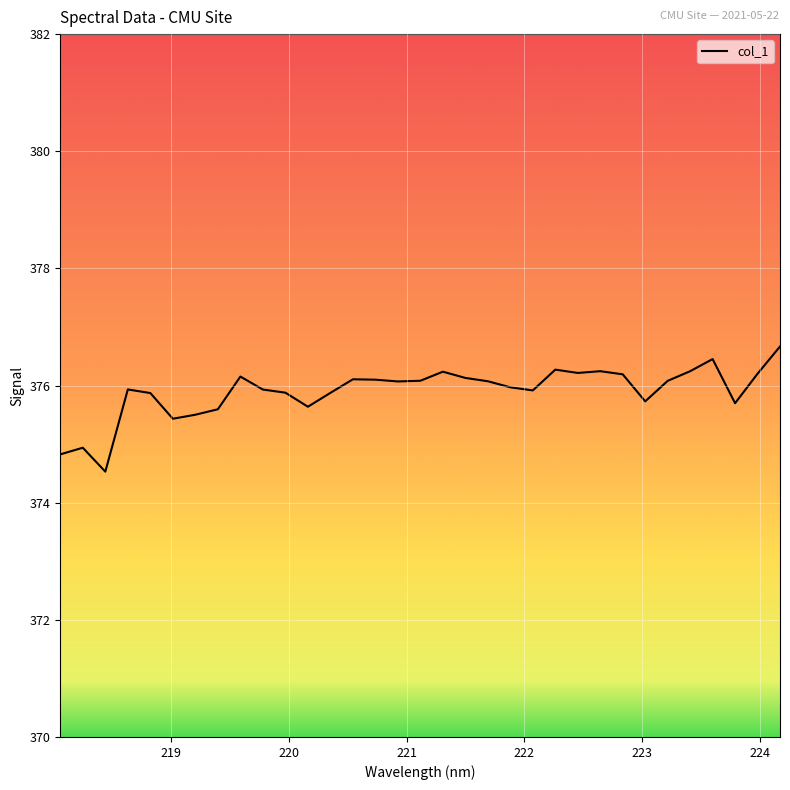

What is the minimum value shown in the chart?

374.5